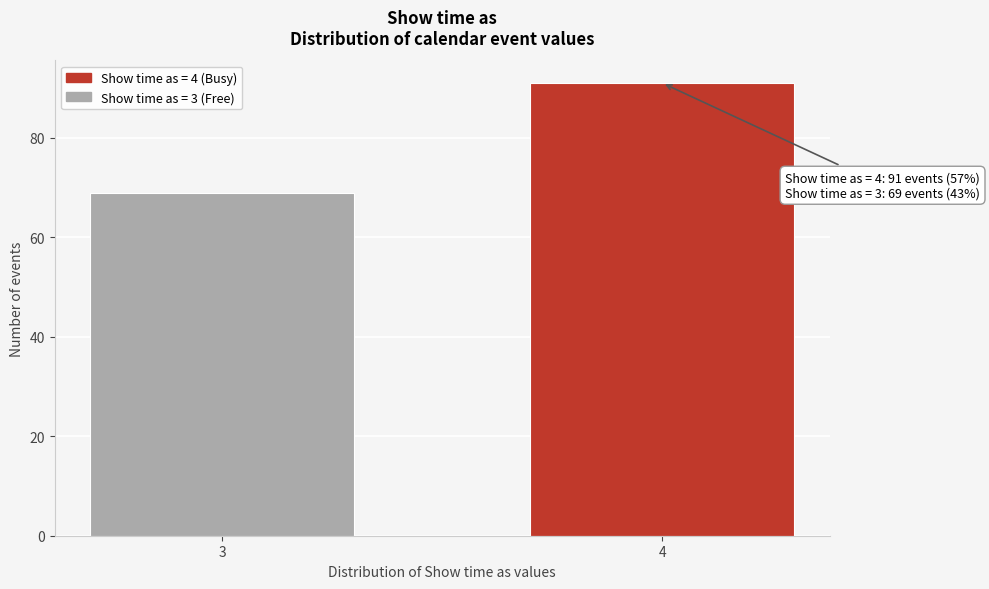

Reading right to left, extract all data points from this chart.

91	69